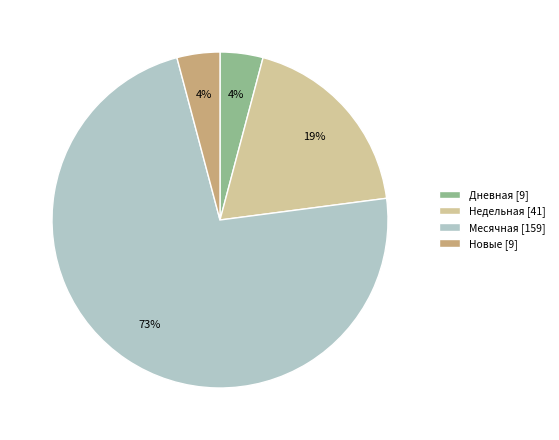

Do Месячная [159] and Новые [9] together represent more than half of the pie?

Yes